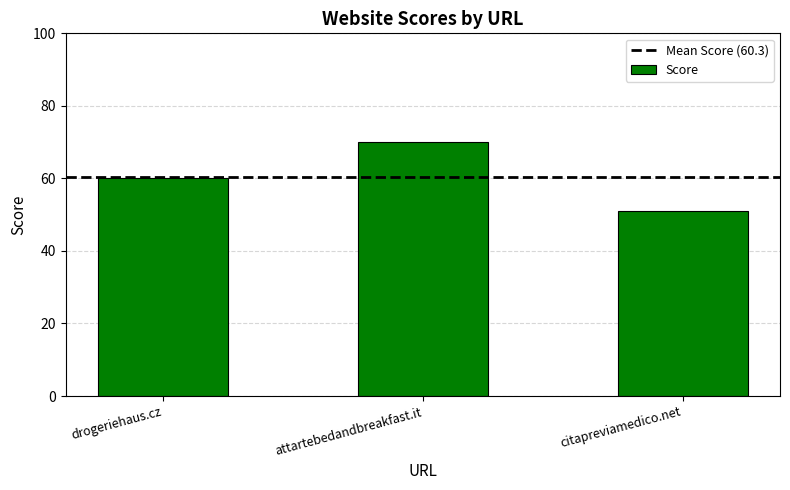

Which label corresponds to the smallest value in the chart?

citapreviamedico.net